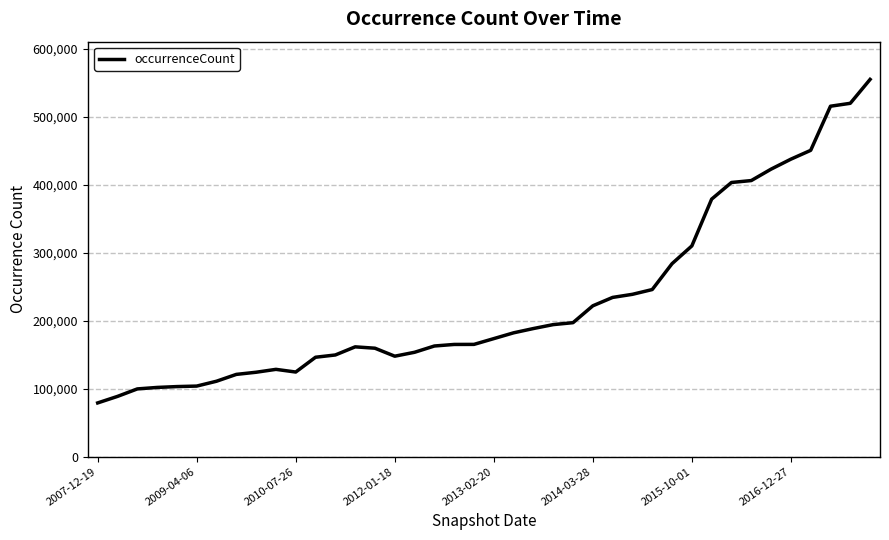

What is the maximum value shown in the chart?

555049